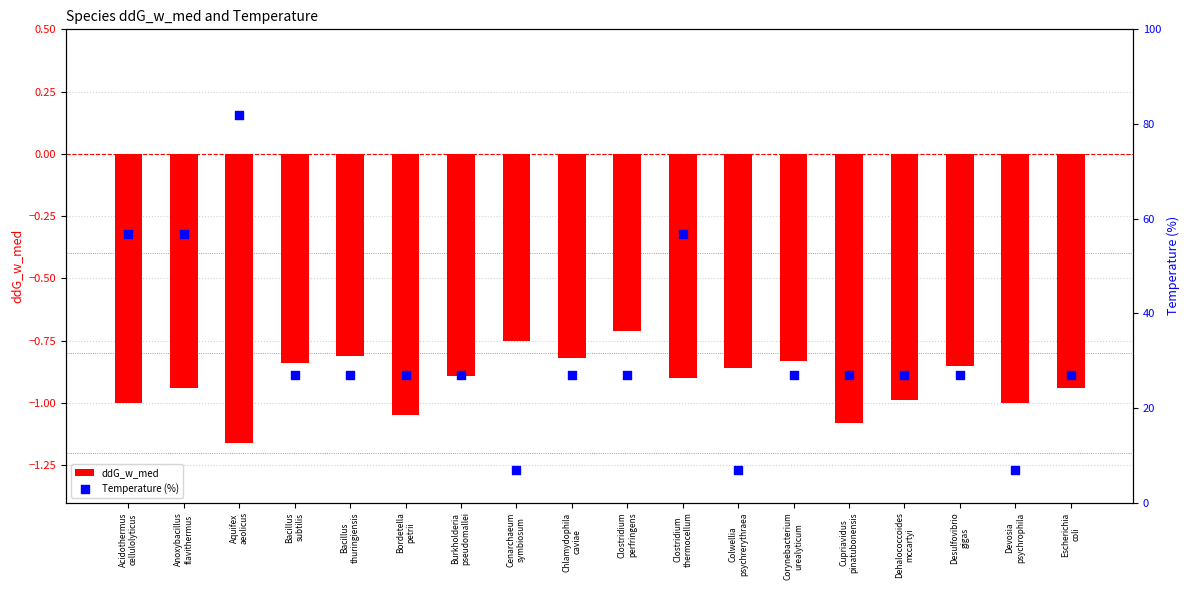

At how many categories does at least one series exceed 77?

1